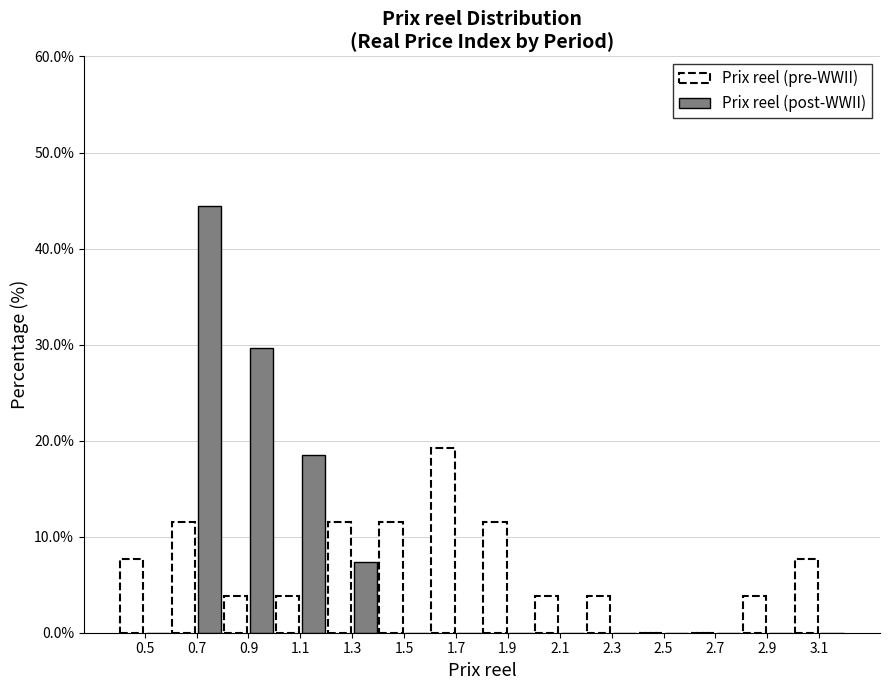

Reading left to right, list every range on the x-axis with the height of the bar of each series over it. The values are not printed on the chart, so give them approximately, as read against the axis.

0.4 to 0.6: Prix reel (pre-WWII)=8	Prix reel (post-WWII)=0
0.6 to 0.8: Prix reel (pre-WWII)=12	Prix reel (post-WWII)=44
0.8 to 1.0: Prix reel (pre-WWII)=4	Prix reel (post-WWII)=30
1.0 to 1.2: Prix reel (pre-WWII)=4	Prix reel (post-WWII)=19
1.2 to 1.4: Prix reel (pre-WWII)=12	Prix reel (post-WWII)=7
1.4 to 1.6: Prix reel (pre-WWII)=12	Prix reel (post-WWII)=0
1.6 to 1.8: Prix reel (pre-WWII)=19	Prix reel (post-WWII)=0
1.8 to 2.0: Prix reel (pre-WWII)=12	Prix reel (post-WWII)=0
2.0 to 2.2: Prix reel (pre-WWII)=4	Prix reel (post-WWII)=0
2.2 to 2.4: Prix reel (pre-WWII)=4	Prix reel (post-WWII)=0
2.4 to 2.6: Prix reel (pre-WWII)=0	Prix reel (post-WWII)=0
2.6 to 2.8: Prix reel (pre-WWII)=0	Prix reel (post-WWII)=0
2.8 to 3.0: Prix reel (pre-WWII)=4	Prix reel (post-WWII)=0
3.0 to 3.2: Prix reel (pre-WWII)=8	Prix reel (post-WWII)=0